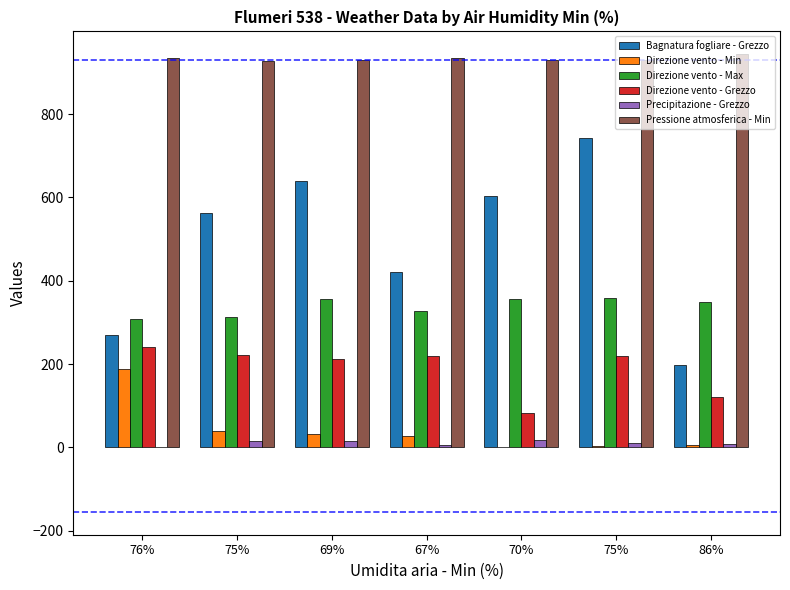

At which label does Direzione vento - Max first exceed 348?

69%